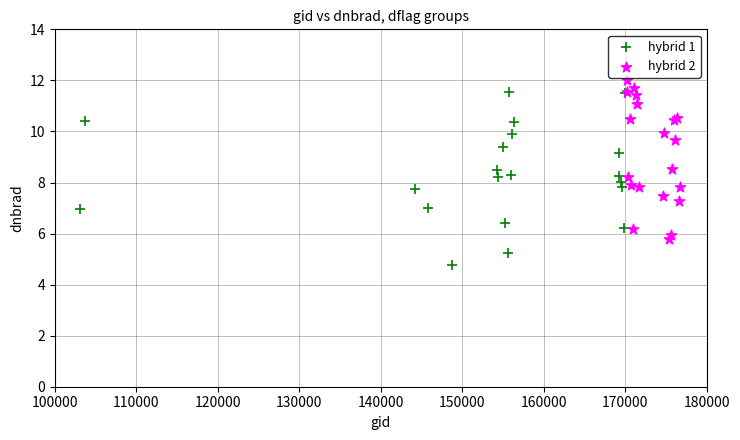

Which series has the largest Y range (max minus min)?

hybrid 1